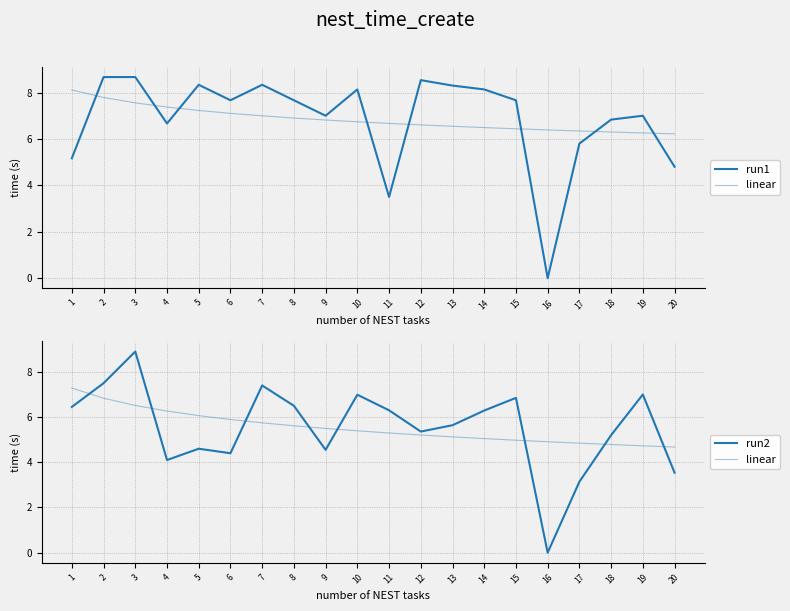

In run1, how many points are higher than both neighbors (excluding endpoints)?

5